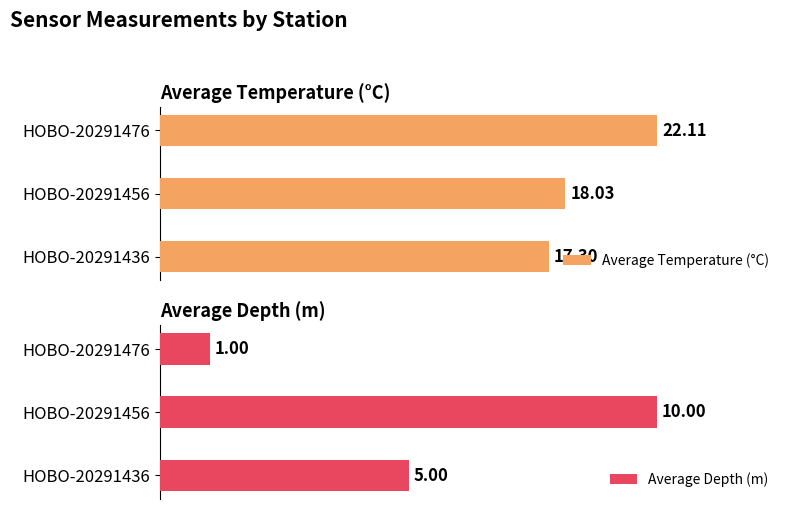

Are the bars horizontal?

Yes